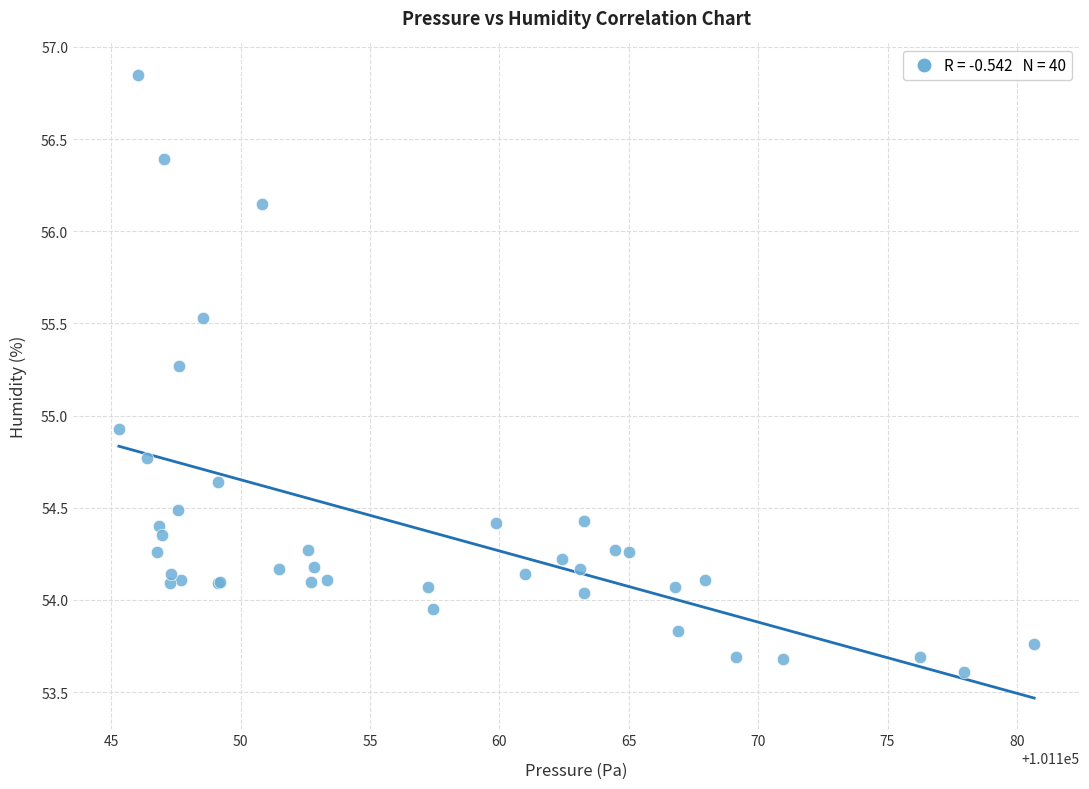

What Y value in the scatter plot is closest to 55?

54.9